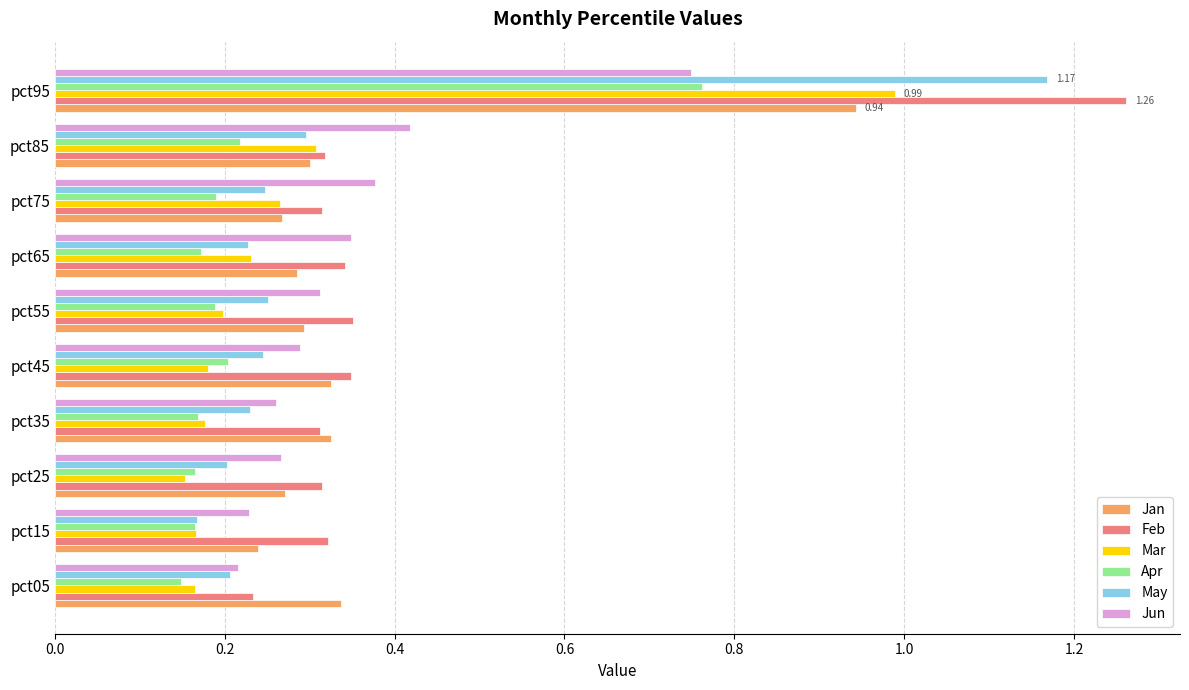

Which series has the widest spread of values?

Feb